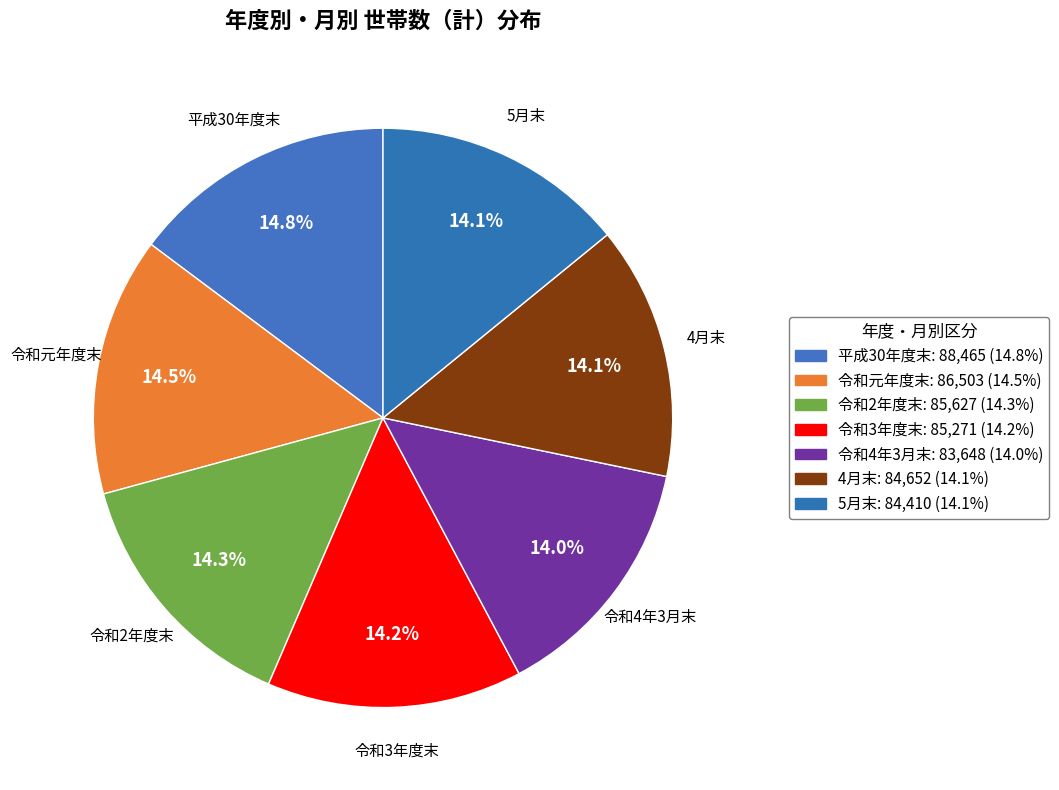

To the nearest percent, what percentage of the pie is 令和4年3月末?

14%